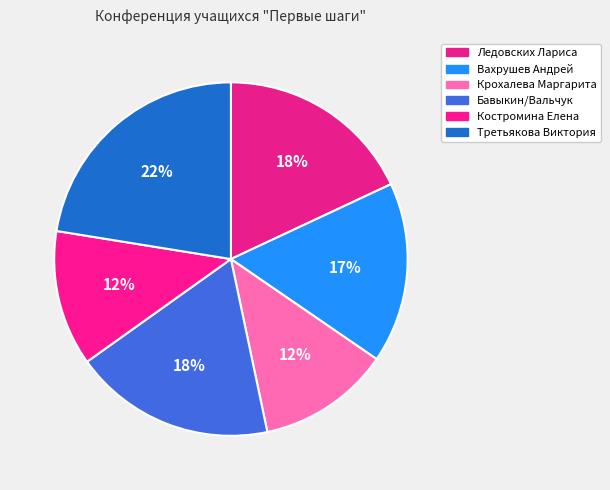

To the nearest percent, what is the average slice percentage?

17%